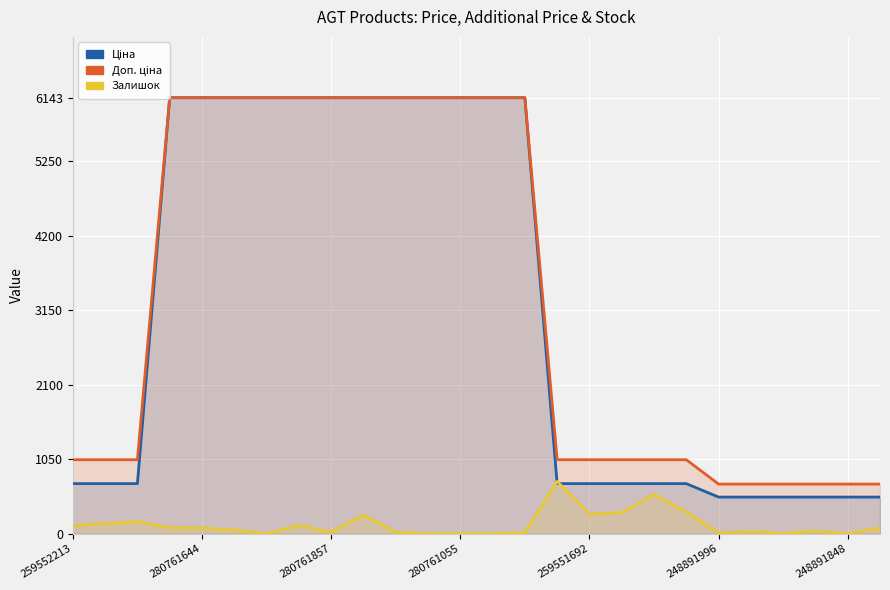

Which series changed the most between 10 and 17?

Ціна